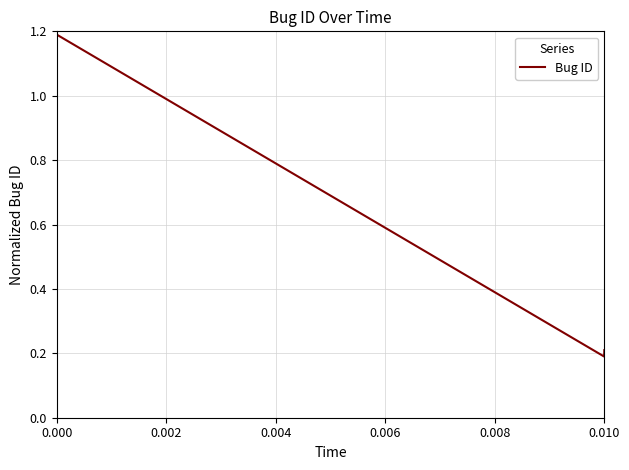

Does the chart have visible grid lines?

Yes